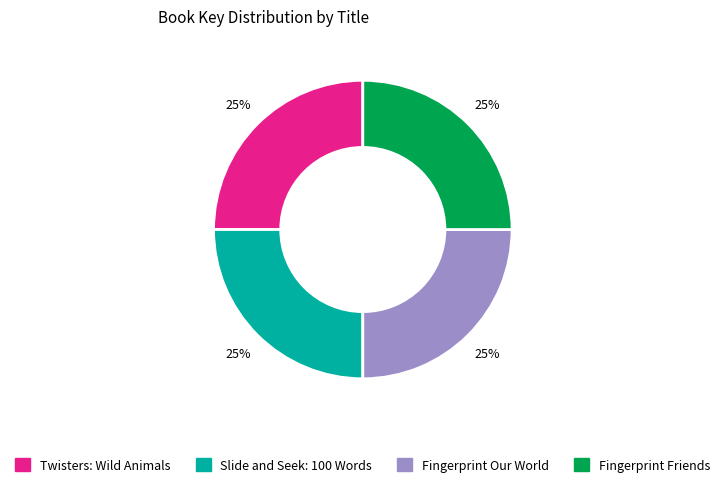

To the nearest percent, what percentage of the pie is Slide and Seek: 100 Words?

25%